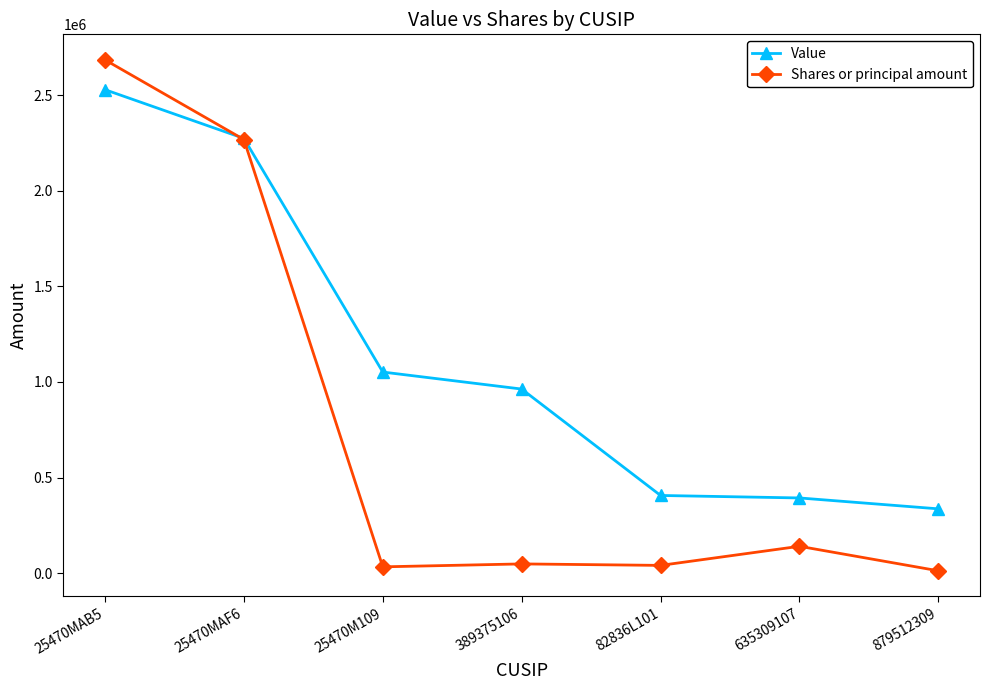

What position from the right is 879512309?

1